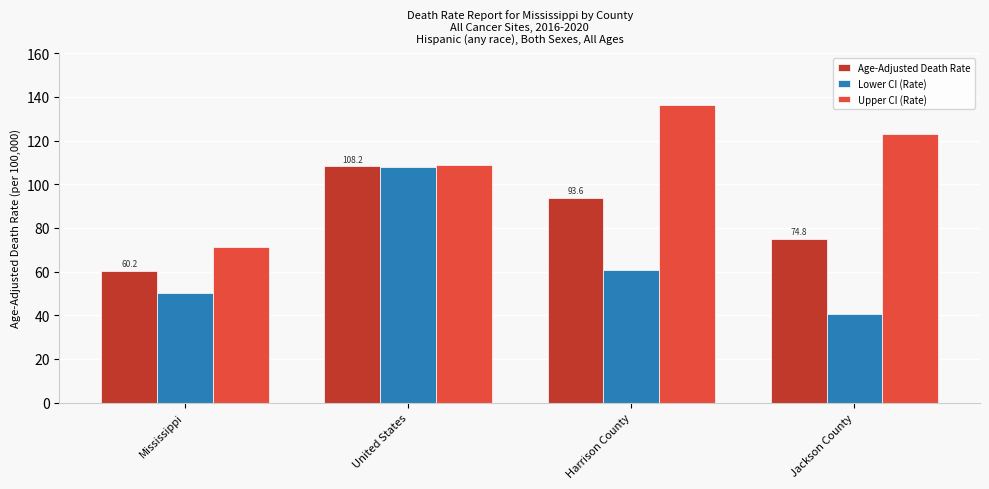

How many data points does each series have?

4